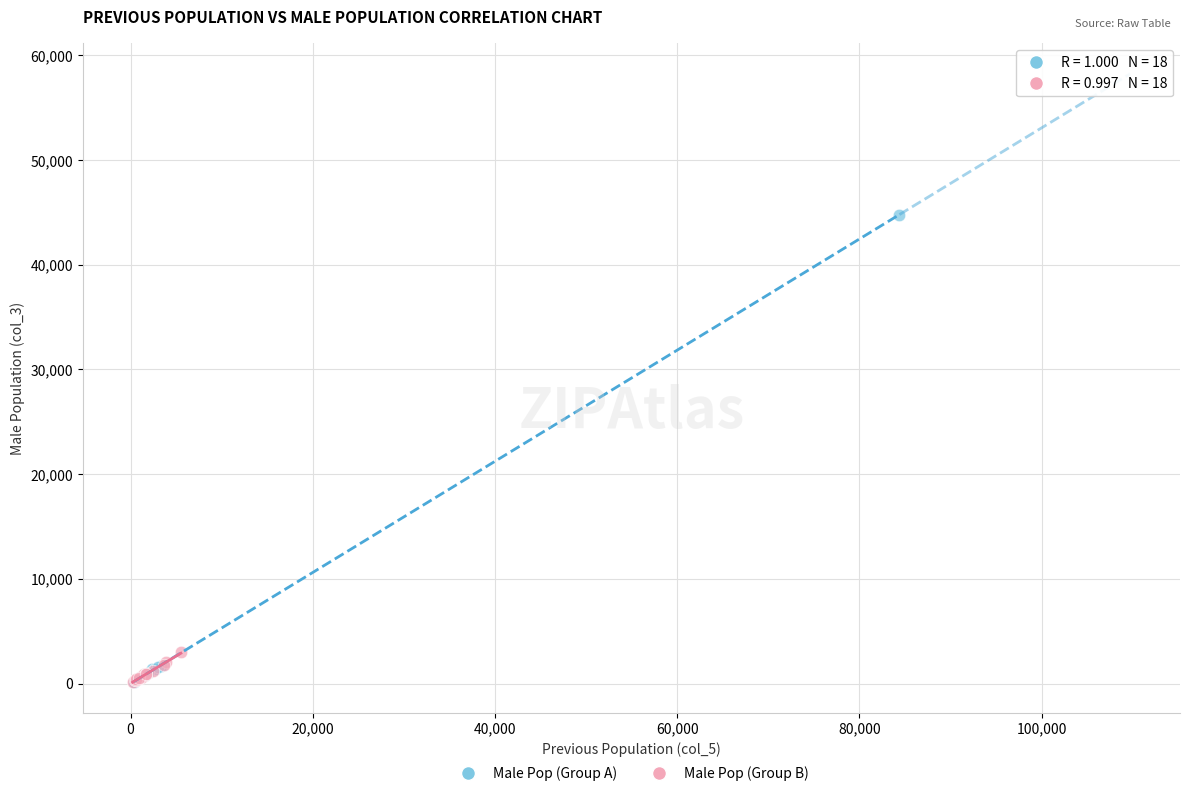

Which series contains the highest Y value?

Male Pop (Group A)